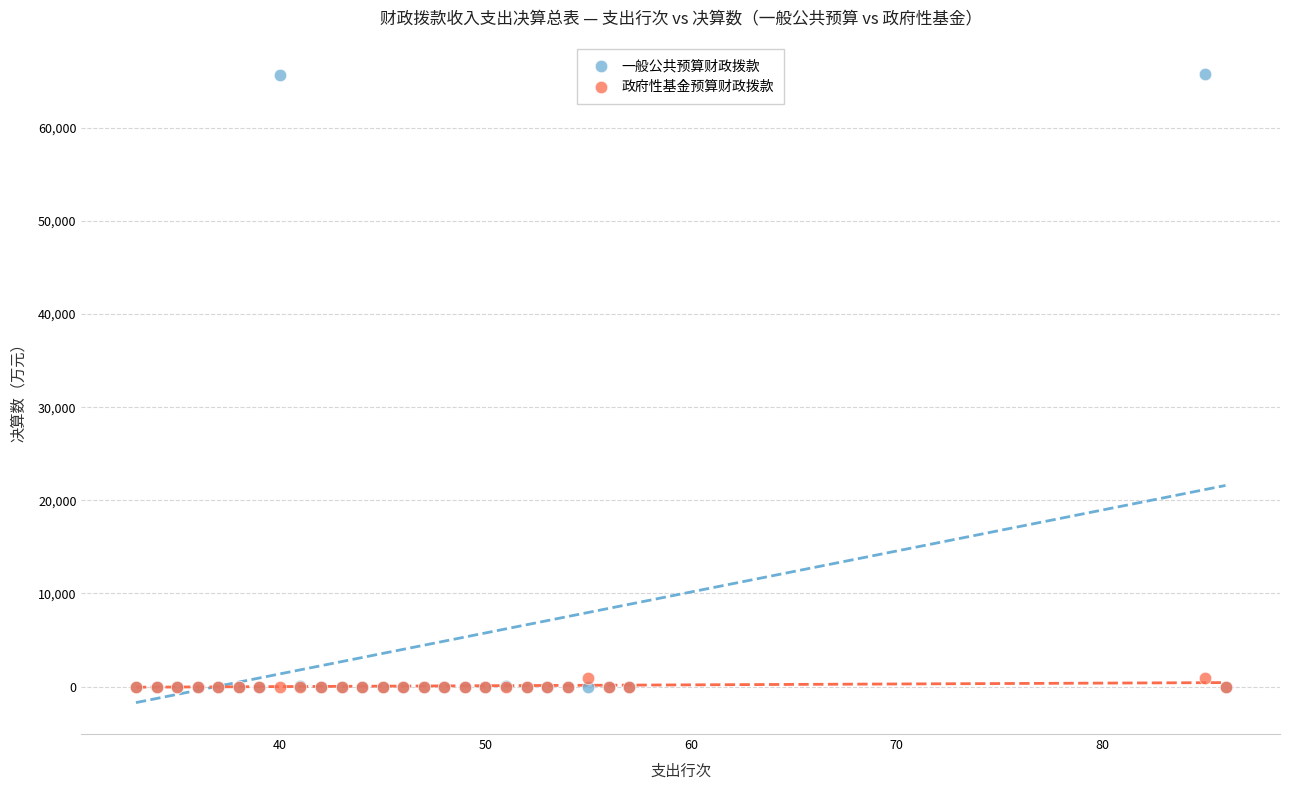

What are all the series names shown in the legend?

一般公共预算财政拨款, 政府性基金预算财政拨款